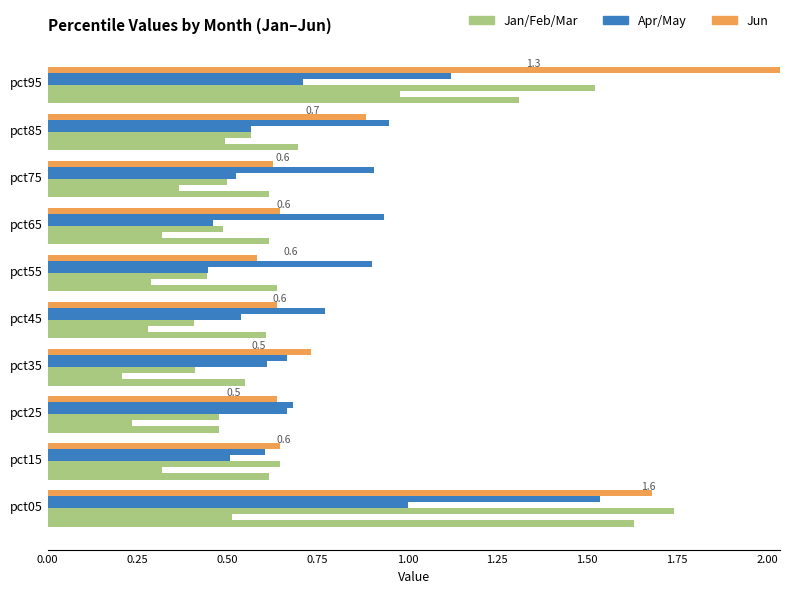

What position from the left is 1.25?

6